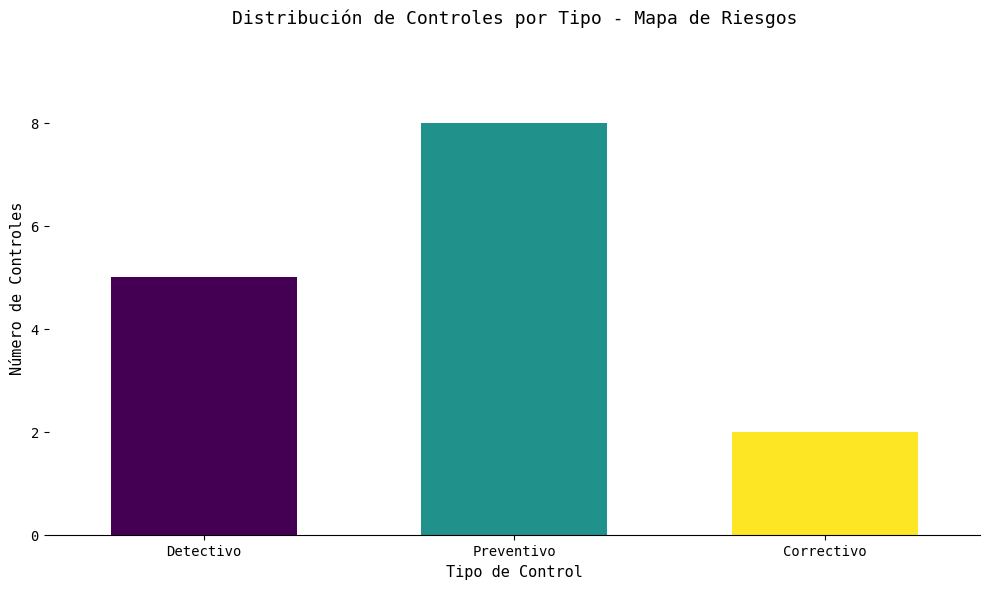

Reading right to left, extract all data points from this chart.

Correctivo=2	Preventivo=8	Detectivo=5